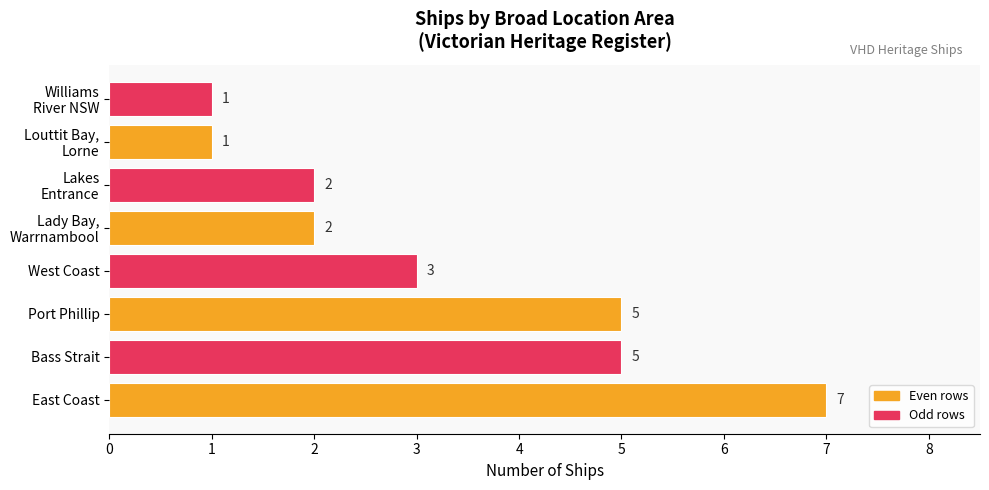

What is the difference between the maximum and second lowest values?

6